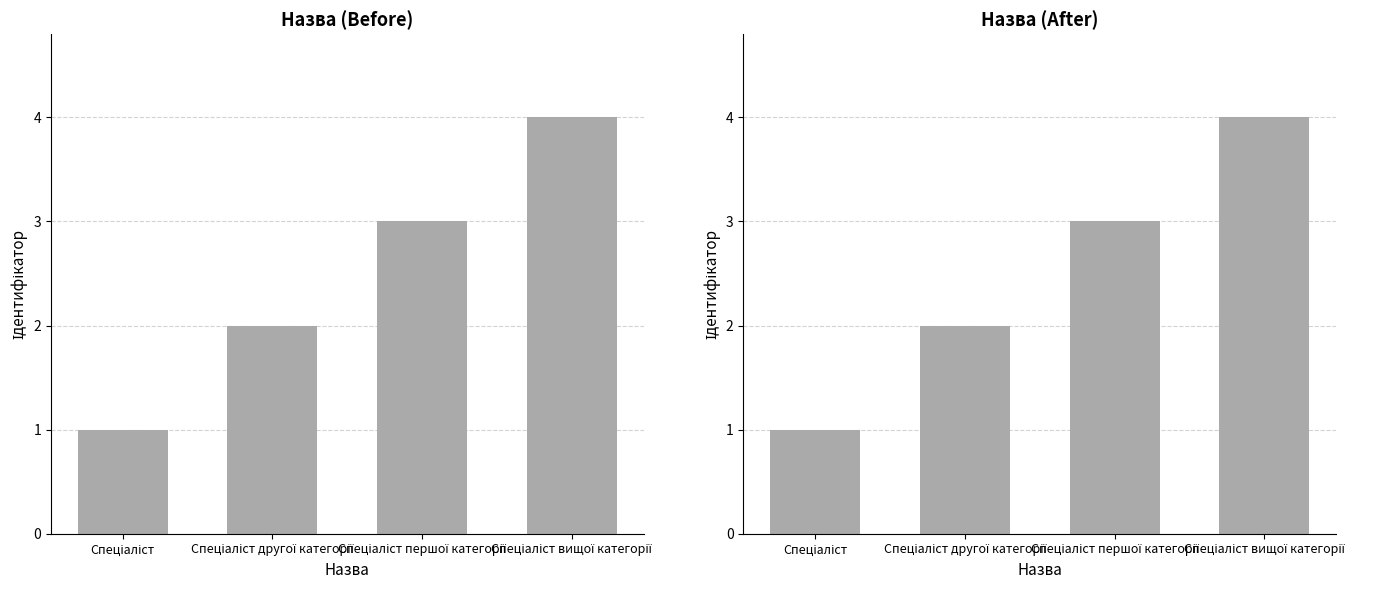

Which label corresponds to the smallest value in the chart?

Спеціаліст